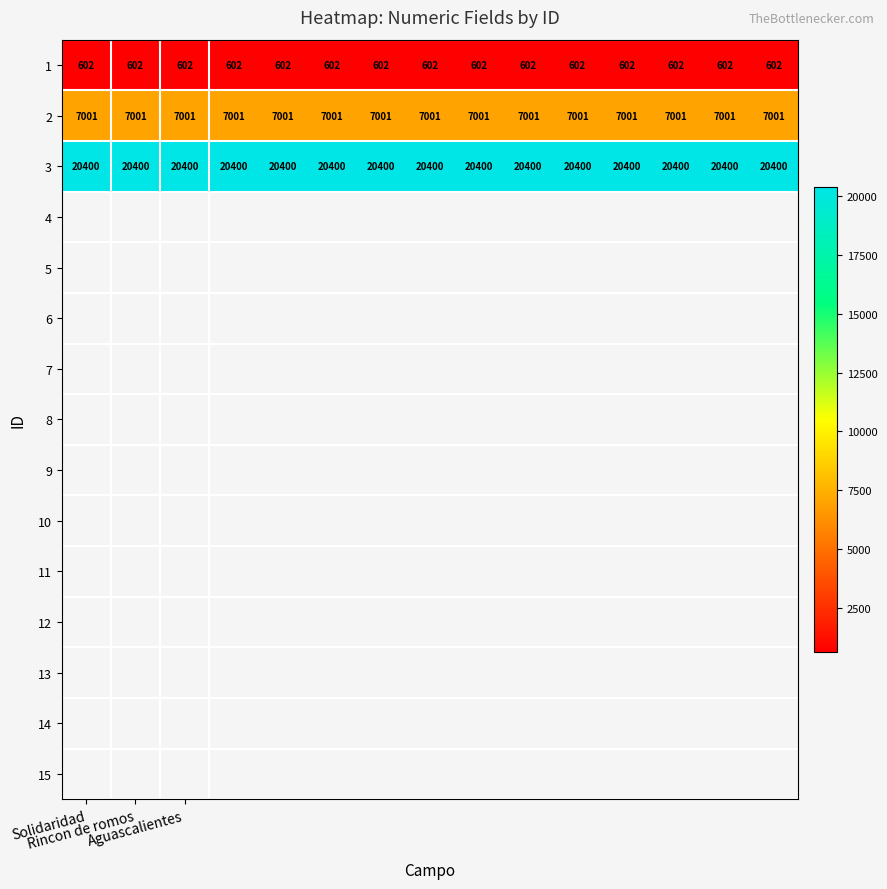

At how many categories does at least one series exceed 12214?

15